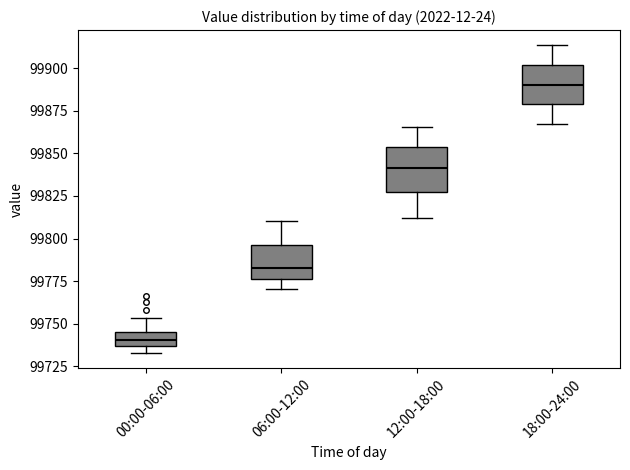

Reading left to right, read every box against the y-axis: the position of its median line, the range the box covers, and the ends of its whiskers. The values are not printed on the chart, so give them approximately, as read against the axis.

00:00-06:00: median 99740, box 99735 to 99745, whiskers 99735 (below the box's lower edge) to 99755
06:00-12:00: median 99785, box 99775 to 99795, whiskers 99770 to 99810
12:00-18:00: median 99840, box 99830 to 99855, whiskers 99810 to 99865
18:00-24:00: median 99890, box 99880 to 99900, whiskers 99865 to 99915